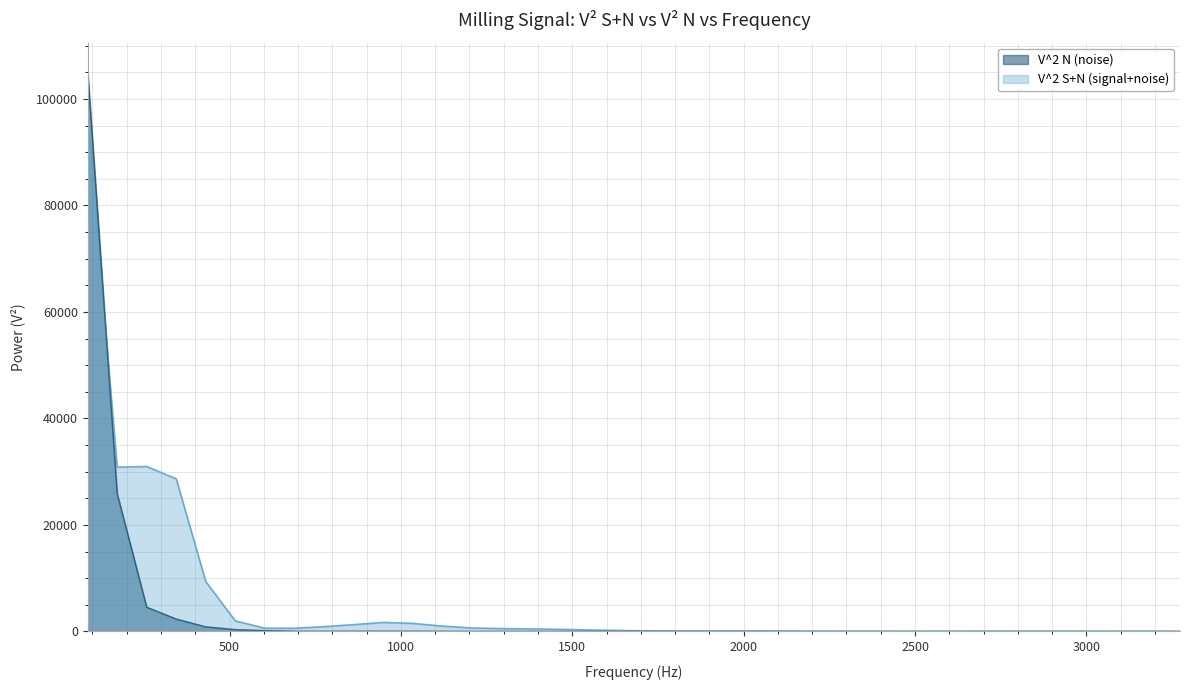

At 1550.390625, list the series in order from largest to smallest.

V^2 S+N (signal+noise), V^2 N (noise)